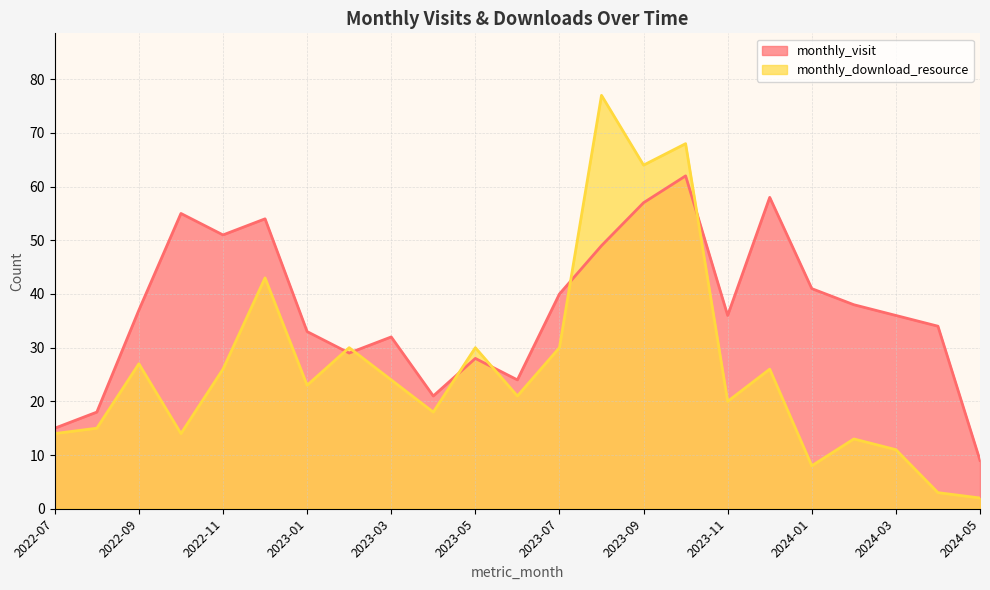

How many data points does each series have?

23